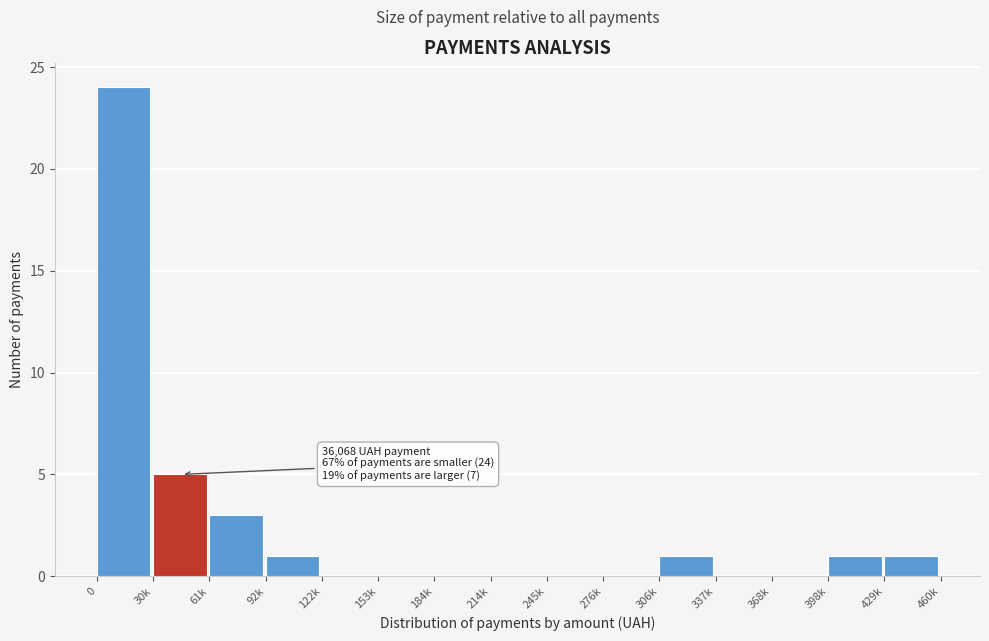

Reading right to left, extract all data points from this chart.

429k=1	398k=1	368k=0	337k=0	306k=1	276k=0	245k=0	214k=0	184k=0	153k=0	122k=0	92k=1	61k=3	30k=5	0=24